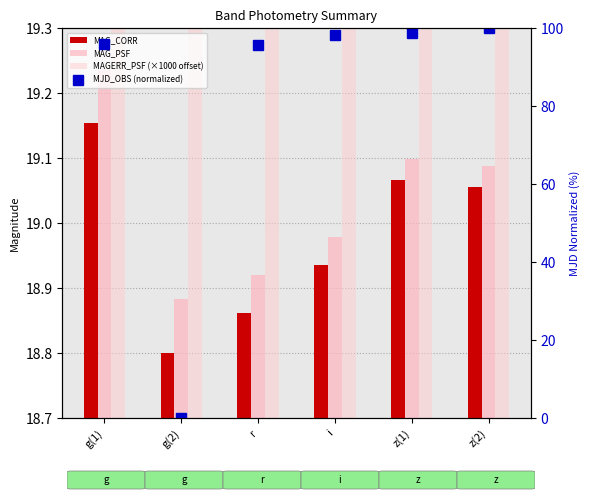

What is the difference between the maximum and minimum values in the MJD_OBS (normalized) series?

100.0